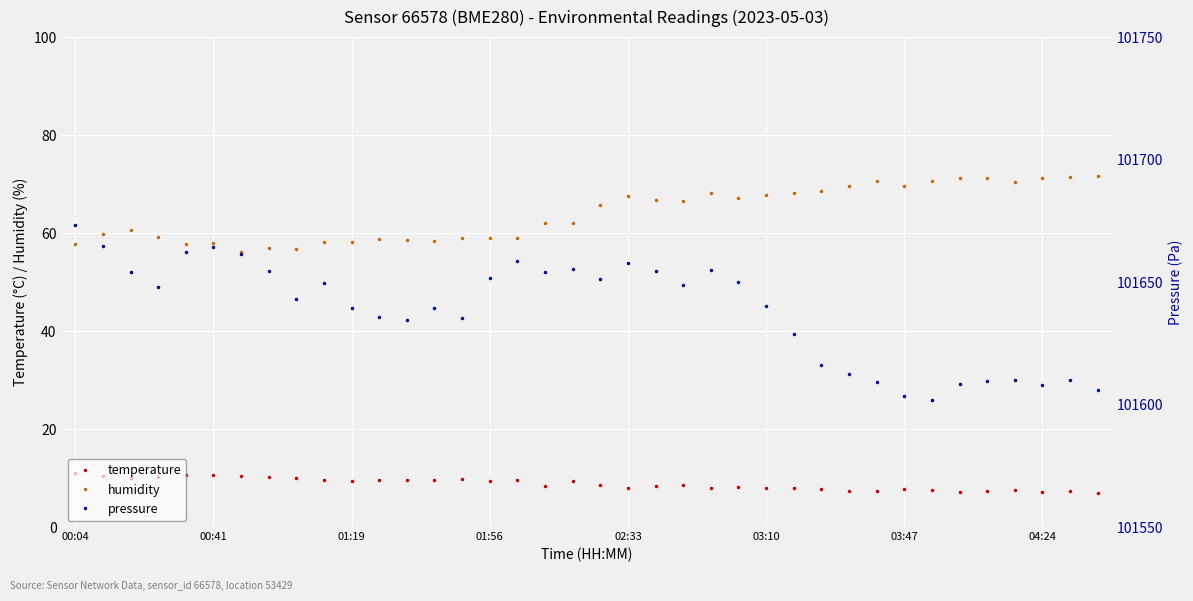

At how many categories does at least one series exceed 75613?

38